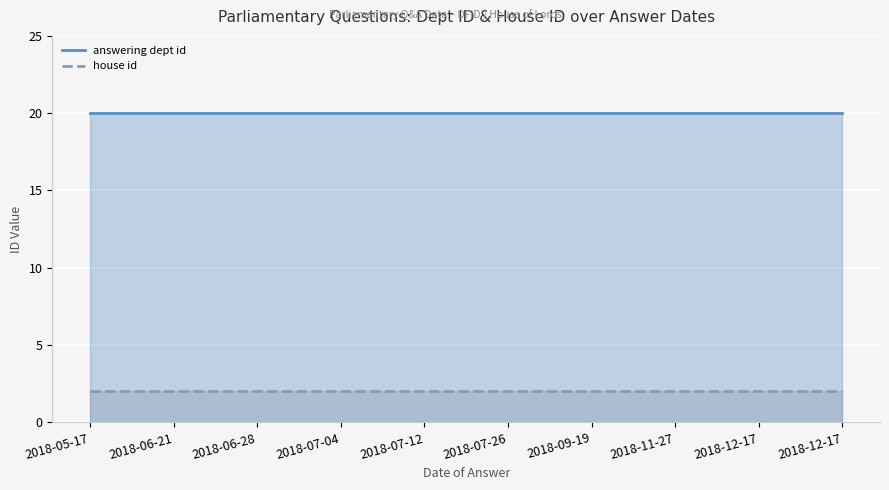

How many lines are shown in the chart?

2